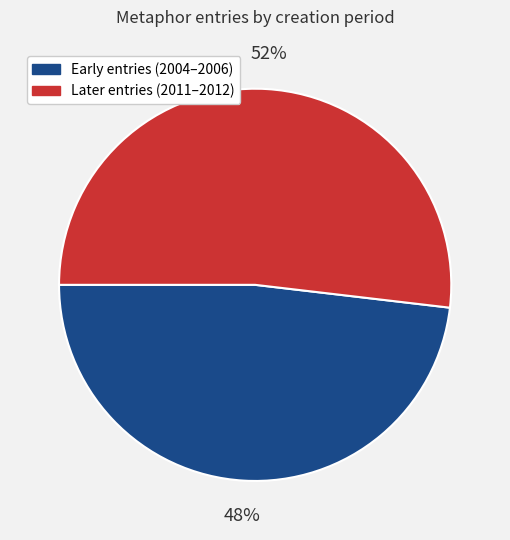

To the nearest percent, what is the difference between the largest and smallest slice percentages?

4%